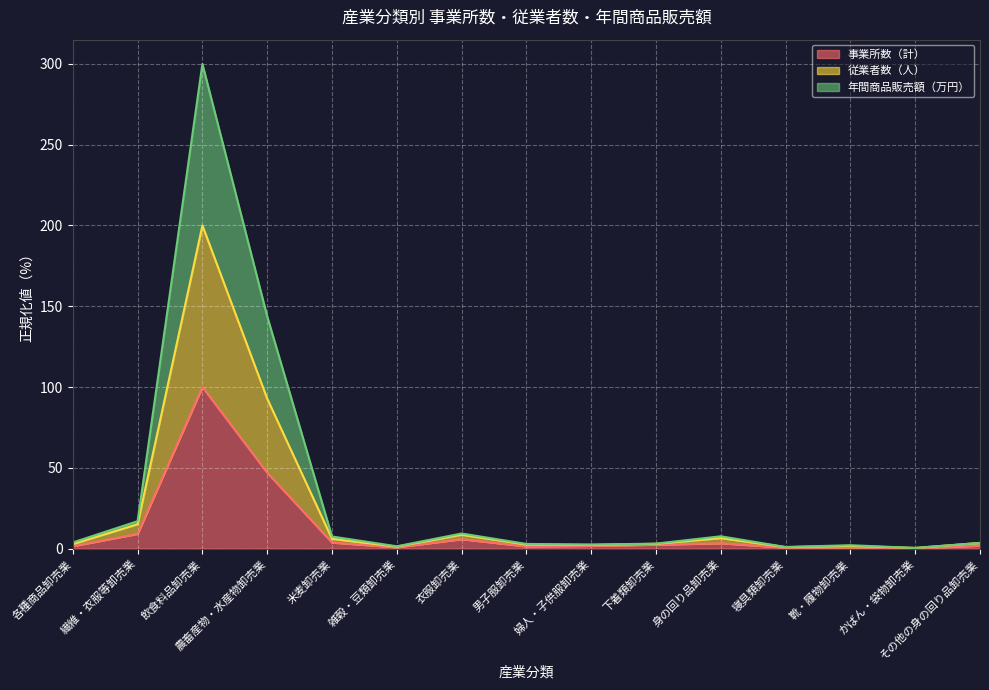

Count the number of categories in the chart.

15